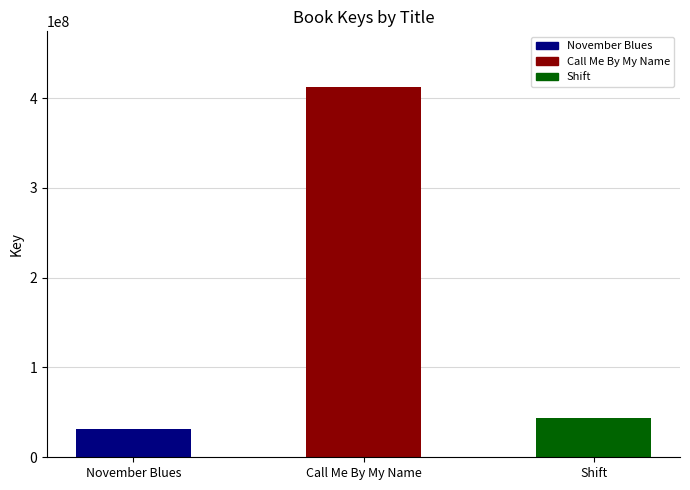

Is it true that the value at Call Me By My Name is 177634584?

False